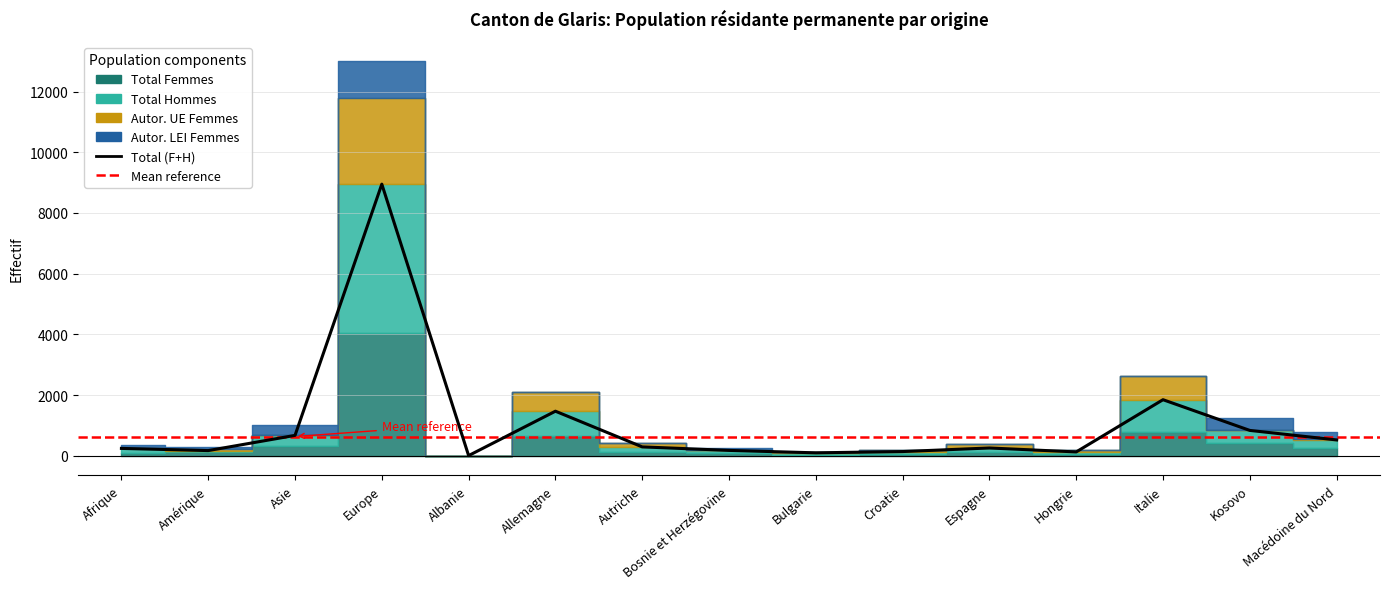

The value of Autor. UE Femmes at Bosnie et Herzégovine is 2. True or false?

True